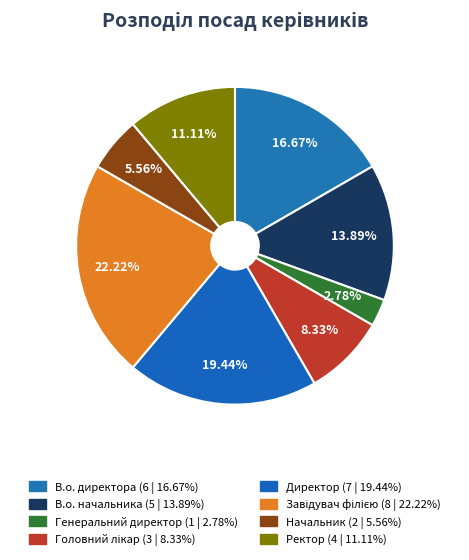

How many slices are in this pie chart?

8